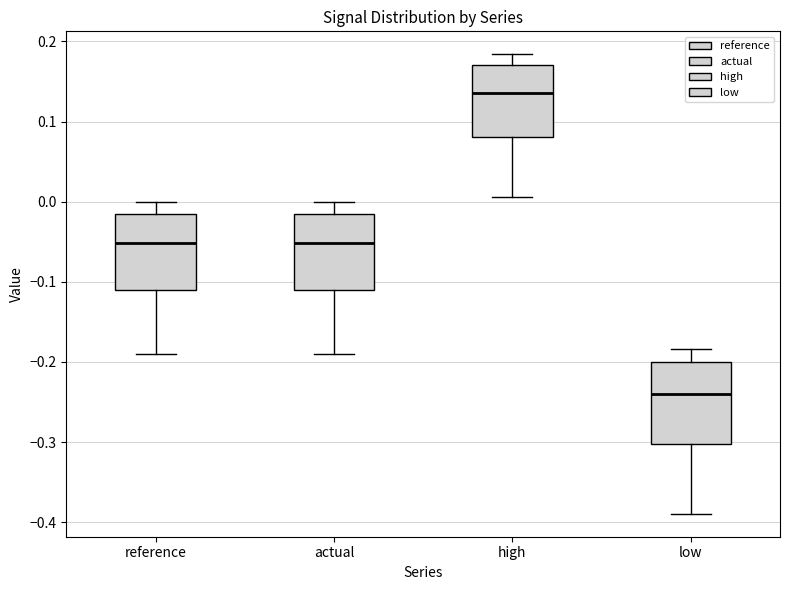

Where does the lower whisker of the box for actual end on the y-axis? The values are not printed on the chart, so give them approximately, as read against the axis.

-0.19